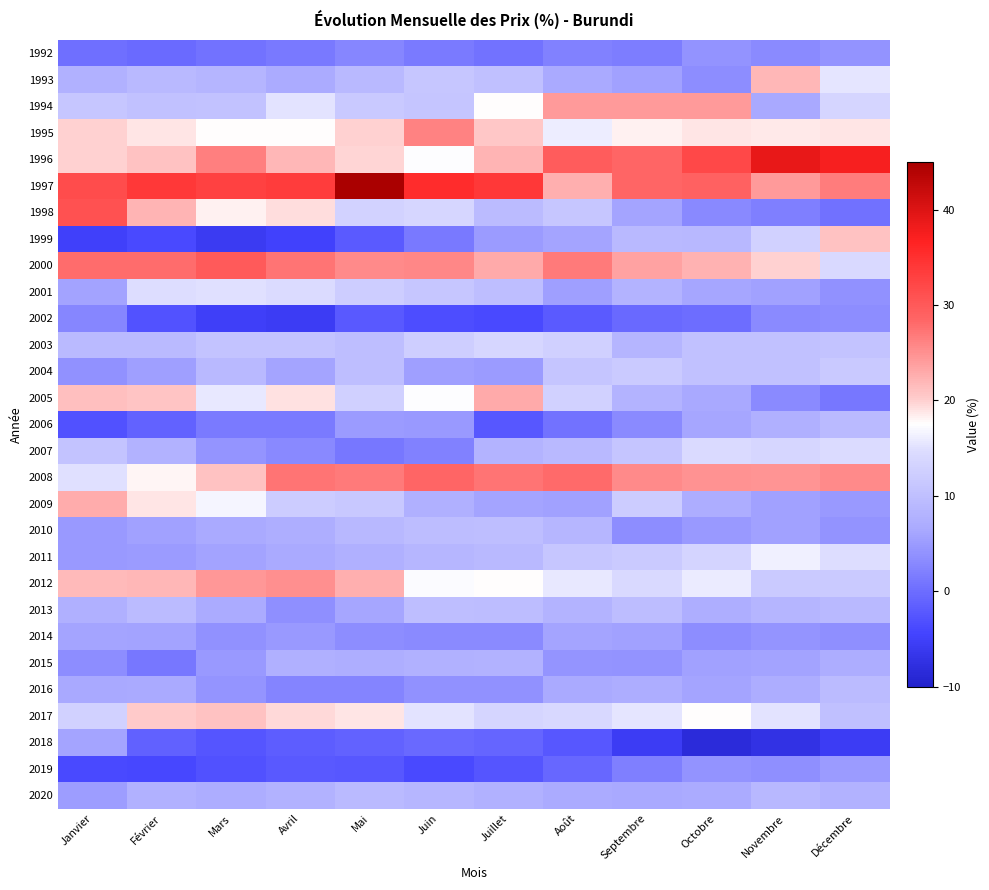

Reading right to left, list all the values displayed in this chart.

1992: Décembre=4.0	Novembre=3.3	Octobre=4.0	Septembre=1.8	Août=2.2	Juillet=0.6	Juin=1.4	Mai=2.8	Avril=1.3	Mars=0.6	Février=-0.2	Janvier=0.1
1993: Décembre=15.5	Novembre=21.9	Octobre=3.4	Septembre=5.6	Août=6.6	Juillet=10.0	Juin=11.1	Mai=9.1	Avril=6.9	Mars=8.3	Février=9.0	Janvier=7.7
1994: Décembre=13.6	Novembre=6.4	Octobre=24.3	Septembre=24.3	Août=24.3	Juillet=17.7	Juin=11.0	Mai=11.5	Avril=15.3	Mars=10.6	Février=10.2	Janvier=11.2
1995: Décembre=18.8	Novembre=18.6	Octobre=18.8	Septembre=18.3	Août=16.0	Juillet=20.6	Juin=26.2	Mai=20.0	Avril=17.7	Mars=17.5	Février=18.9	Janvier=20.0
1996: Décembre=37.4	Novembre=38.8	Octobre=32.1	Septembre=28.6	Août=29.7	Juillet=22.2	Juin=17.4	Mai=19.7	Avril=21.8	Mars=26.5	Février=21.1	Janvier=19.9
1997: Décembre=26.6	Novembre=24.2	Octobre=29.1	Septembre=28.5	Août=22.6	Juillet=33.9	Juin=35.4	Mai=44.9	Avril=33.6	Mars=32.9	Février=33.9	Janvier=31.6
1998: Décembre=0.4	Novembre=2.0	Octobre=2.9	Septembre=6.0	Août=11.1	Juillet=9.5	Juin=13.8	Mai=13.1	Avril=19.4	Mars=18.2	Février=22.1	Janvier=30.9
1999: Décembre=21.0	Novembre=12.8	Octobre=8.9	Septembre=9.1	Août=6.1	Juillet=5.0	Juin=1.2	Mai=-2.0	Avril=-4.8	Mars=-5.9	Février=-3.8	Janvier=-5.0
2000: Décembre=14.1	Novembre=20.0	Octobre=22.4	Septembre=23.7	Août=26.9	Juillet=23.0	Juin=25.8	Mai=25.5	Avril=27.3	Mars=29.8	Février=28.0	Janvier=27.9
2001: Décembre=3.9	Novembre=5.6	Octobre=6.1	Septembre=8.2	Août=5.4	Juillet=9.8	Juin=11.1	Mai=12.3	Avril=14.6	Mars=14.9	Février=14.8	Janvier=5.7
2002: Décembre=3.5	Novembre=3.3	Octobre=0.1	Septembre=-0.5	Août=-1.9	Juillet=-3.8	Juin=-3.4	Mai=-2.2	Avril=-5.5	Mars=-5.1	Février=-2.8	Janvier=2.9
2003: Décembre=10.8	Novembre=10.4	Octobre=10.3	Septembre=8.4	Août=12.7	Juillet=13.8	Juin=12.4	Mai=9.9	Avril=10.8	Mars=10.8	Février=9.2	Janvier=9.3
2004: Décembre=11.7	Novembre=10.3	Octobre=10.3	Septembre=11.9	Août=11.0	Juillet=5.0	Juin=5.4	Mai=9.8	Avril=6.1	Mars=9.1	Février=5.4	Janvier=3.8
2005: Décembre=1.1	Novembre=3.1	Octobre=6.5	Septembre=8.2	Août=12.9	Juillet=22.9	Juin=17.4	Mai=12.6	Avril=19.1	Mars=15.7	Février=20.9	Janvier=21.2
2006: Décembre=9.1	Novembre=7.6	Octobre=6.2	Septembre=3.2	Août=0.7	Juillet=-2.3	Juin=4.8	Mai=4.9	Avril=1.4	Mars=1.5	Février=-1.0	Janvier=-3.0
2007: Décembre=14.7	Novembre=13.8	Octobre=14.3	Septembre=10.9	Août=9.0	Juillet=8.2	Juin=2.2	Mai=1.0	Avril=3.1	Mars=4.3	Février=8.0	Janvier=10.8
2008: Décembre=25.7	Novembre=24.7	Octobre=24.9	Septembre=25.6	Août=28.1	Juillet=27.3	Juin=28.6	Mai=26.8	Avril=27.2	Mars=21.0	Février=18.1	Janvier=15.0
2009: Décembre=4.6	Novembre=5.6	Octobre=7.0	Septembre=11.9	Août=5.6	Juillet=6.0	Juin=7.6	Mai=11.4	Avril=12.0	Mars=16.7	Février=19.0	Janvier=22.7
2010: Décembre=4.1	Novembre=5.5	Octobre=4.7	Septembre=3.5	Août=8.5	Juillet=9.8	Juin=9.7	Mai=8.7	Avril=7.4	Mars=6.6	Février=5.7	Janvier=4.7
2011: Décembre=14.9	Novembre=16.4	Octobre=13.3	Septembre=11.7	Août=11.1	Juillet=9.1	Juin=8.6	Mai=7.5	Avril=6.8	Mars=5.7	Février=5.0	Janvier=4.8
2012: Décembre=11.8	Novembre=11.7	Octobre=15.9	Septembre=14.2	Août=15.7	Juillet=17.6	Juin=17.3	Mai=22.5	Avril=25.2	Mars=24.5	Février=22.0	Janvier=21.6
2013: Décembre=9.0	Novembre=8.4	Octobre=7.3	Septembre=9.7	Août=8.2	Juillet=9.6	Juin=9.8	Mai=6.2	Avril=3.6	Mars=6.9	Février=9.4	Janvier=7.6
2014: Décembre=3.7	Novembre=4.2	Octobre=3.5	Septembre=5.5	Août=5.9	Juillet=3.1	Juin=3.3	Mai=3.4	Avril=4.8	Mars=3.8	Février=5.9	Janvier=6.0
2015: Décembre=7.1	Novembre=5.8	Octobre=5.6	Septembre=4.1	Août=4.2	Juillet=8.0	Juin=7.7	Mai=7.2	Avril=7.4	Mars=4.7	Février=1.1	Janvier=3.4
2016: Décembre=9.5	Novembre=7.1	Octobre=6.0	Septembre=7.0	Août=6.6	Juillet=4.0	Juin=3.8	Mai=2.6	Avril=2.7	Mars=4.2	Février=6.7	Janvier=6.4
2017: Décembre=10.0	Novembre=15.3	Octobre=17.6	Septembre=15.4	Août=13.9	Juillet=13.6	Juin=15.1	Mai=18.9	Avril=19.6	Mars=21.1	Février=20.5	Janvier=12.9
2018: Décembre=-5.6	Novembre=-7.3	Octobre=-8.4	Septembre=-5.6	Août=-2.3	Juillet=-0.8	Juin=-0.4	Mai=-1.0	Avril=-1.7	Mars=-2.5	Février=-1.3	Janvier=6.1
2019: Décembre=5.0	Novembre=3.6	Octobre=4.0	Septembre=2.0	Août=-0.6	Juillet=-2.6	Juin=-4.0	Mai=-2.4	Avril=-2.2	Mars=-2.9	Février=-4.1	Janvier=-3.8
2020: Décembre=8.0	Novembre=8.8	Octobre=7.0	Septembre=6.3	Août=6.8	Juillet=7.7	Juin=8.5	Mai=9.2	Avril=7.9	Mars=7.1	Février=7.7	Janvier=5.2